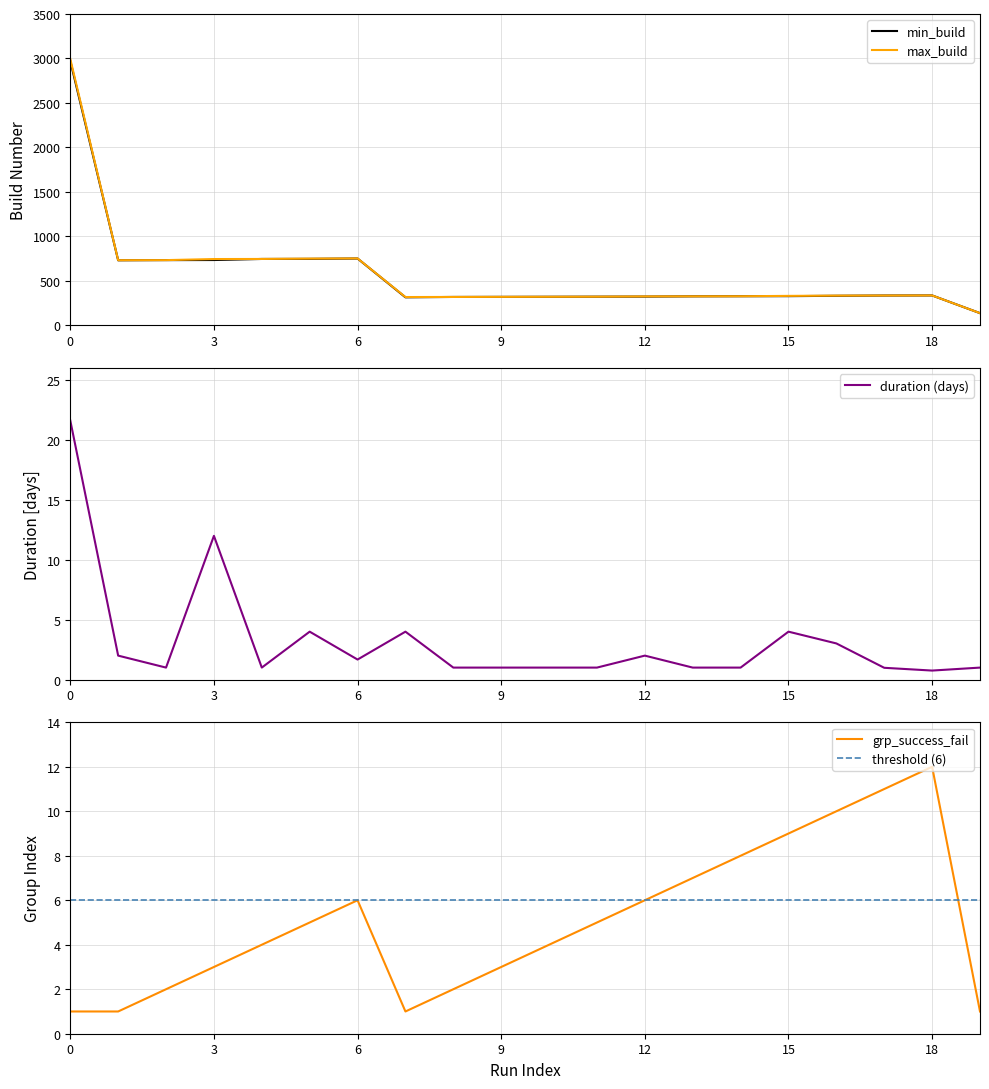

What is the difference between the highest and lowest values at 9?

320.0